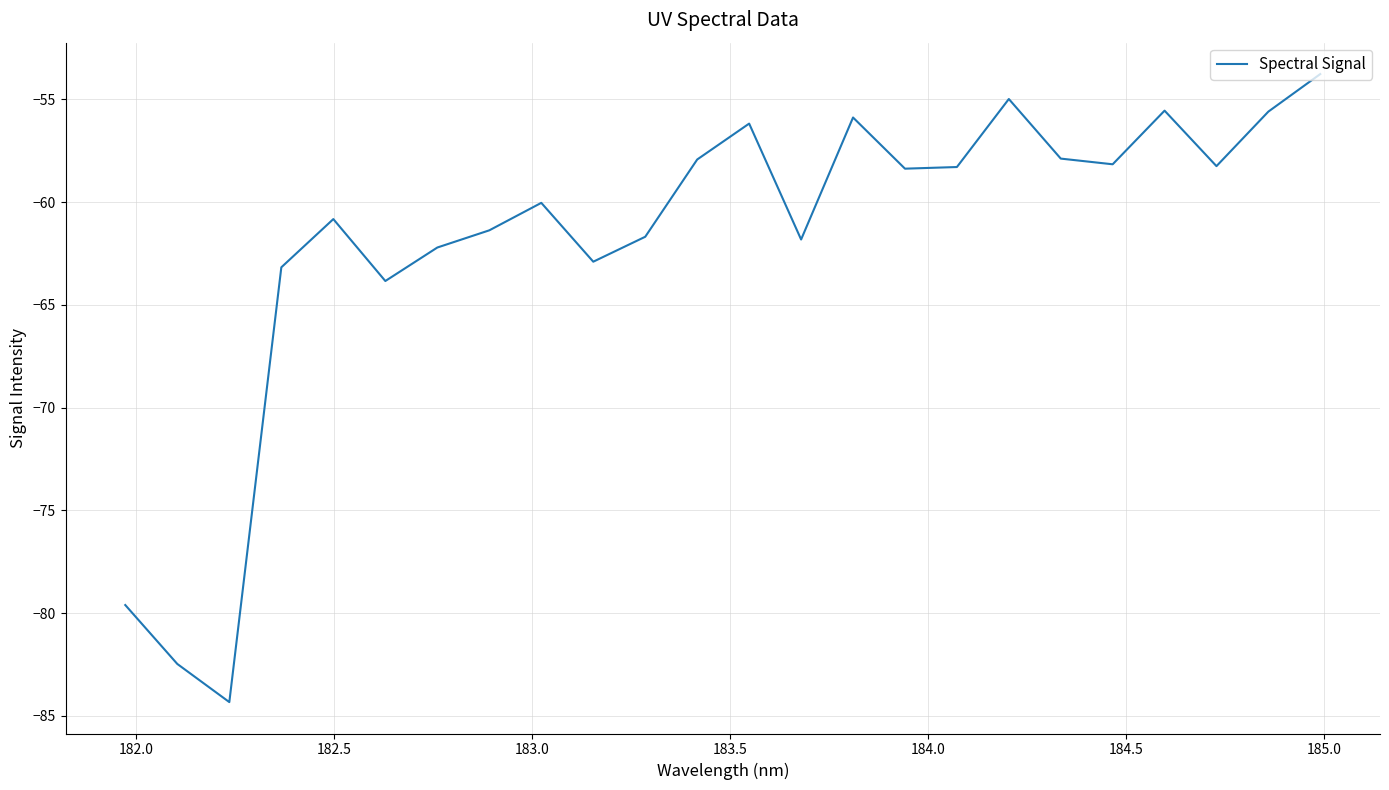

What is the smallest value displayed?

-84.3